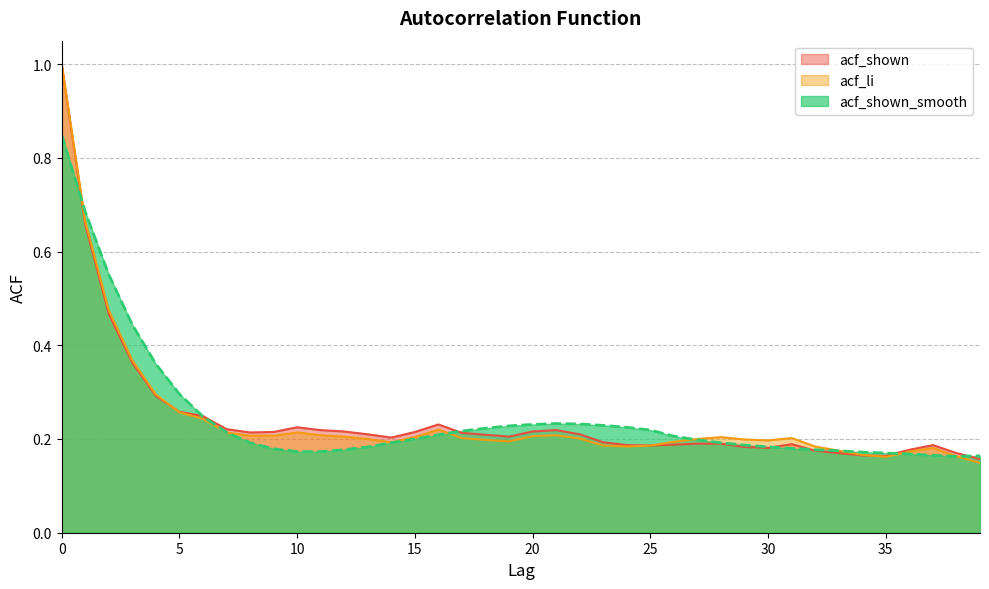

How many intersections are there between acf_shown_smooth and acf_li?

4